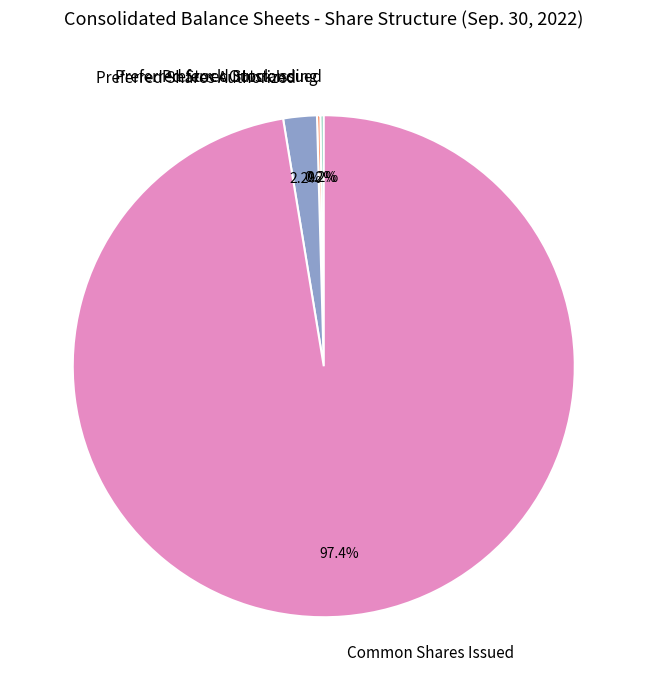

To the nearest percent, what portion does Common Shares Issued represent?

97%